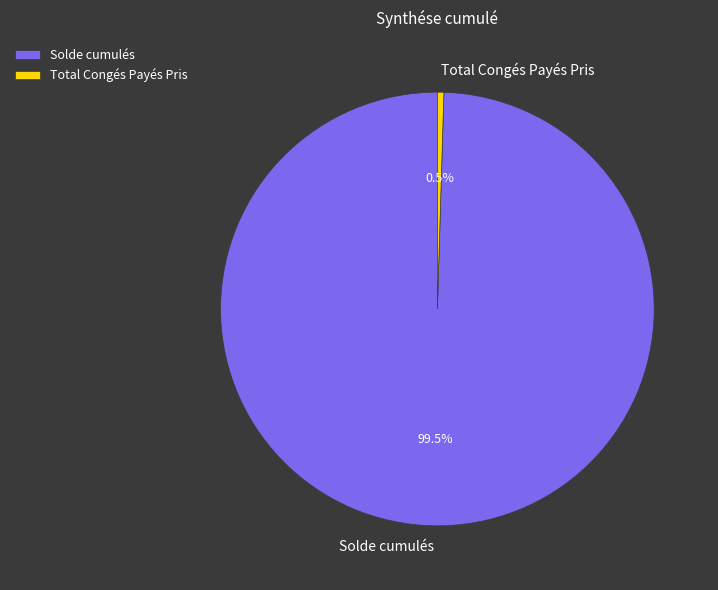

To the nearest percent, what is the average slice percentage?

50%